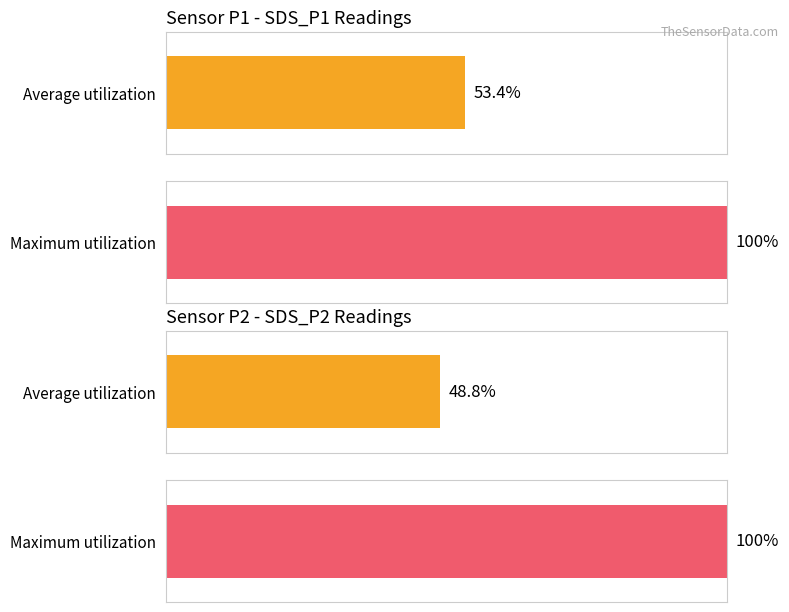

What position from the left is SDS_P1?

1